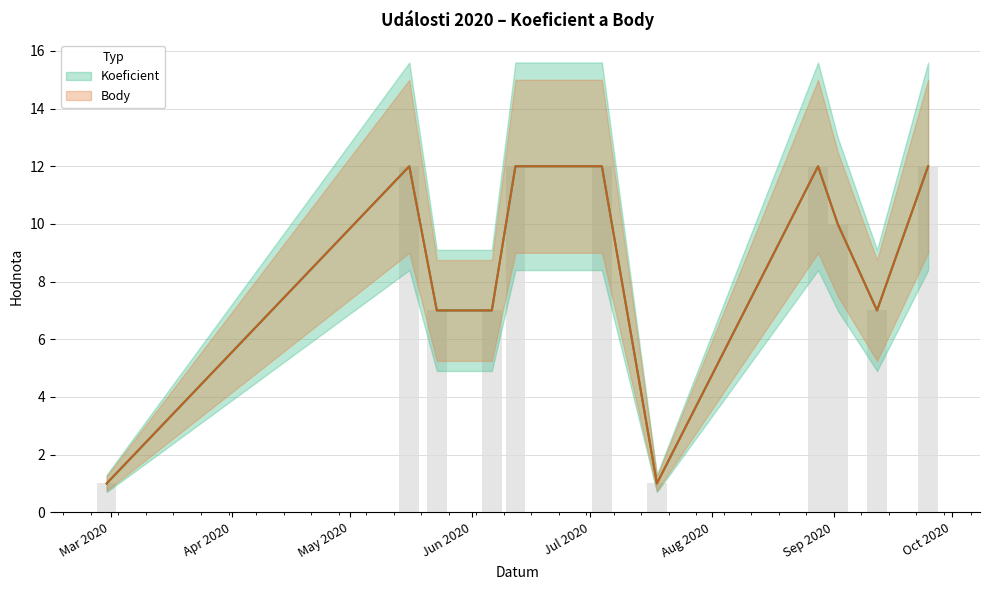

At which label does Body first exceed 10?

2020-05-16